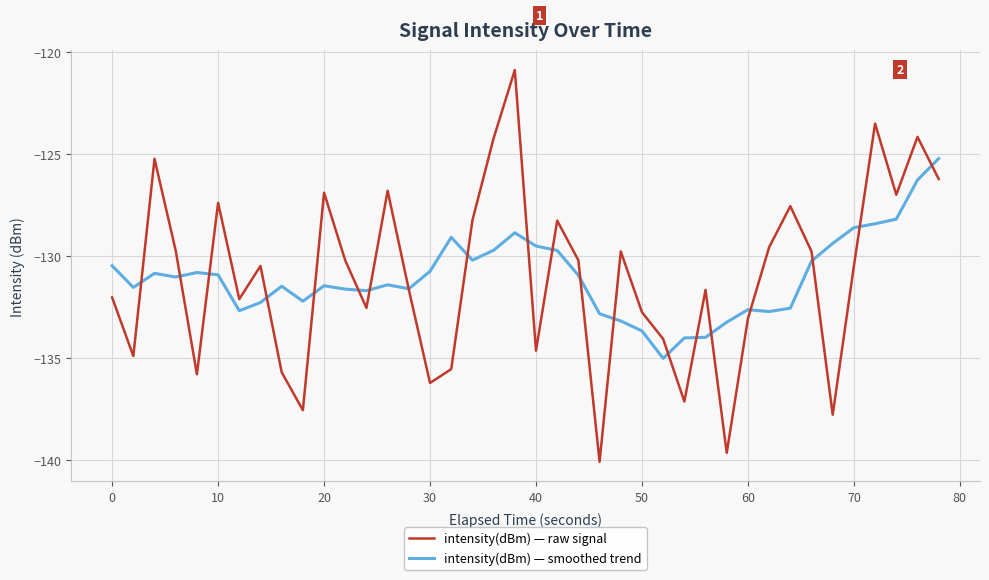

How many intersections are there between intensity(dBm) — raw signal and intensity(dBm) — smoothed trend?

20